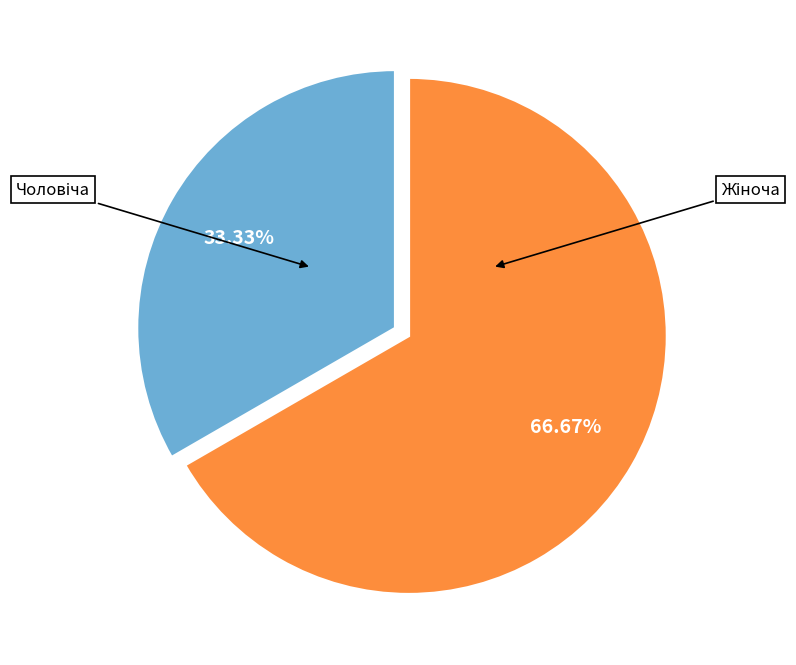

How many segments does this pie chart have?

2